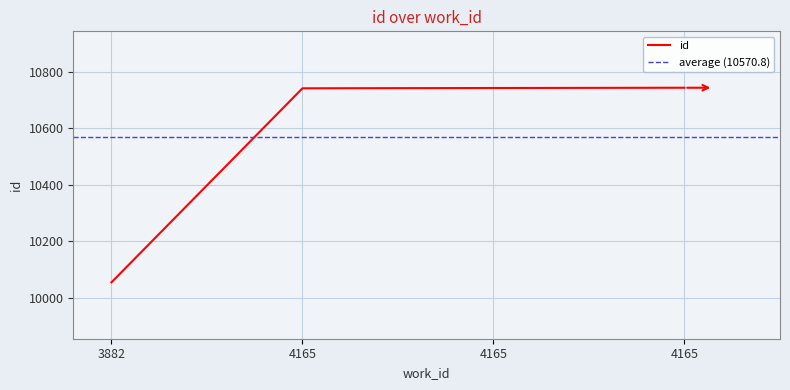

What is the average value?

10571